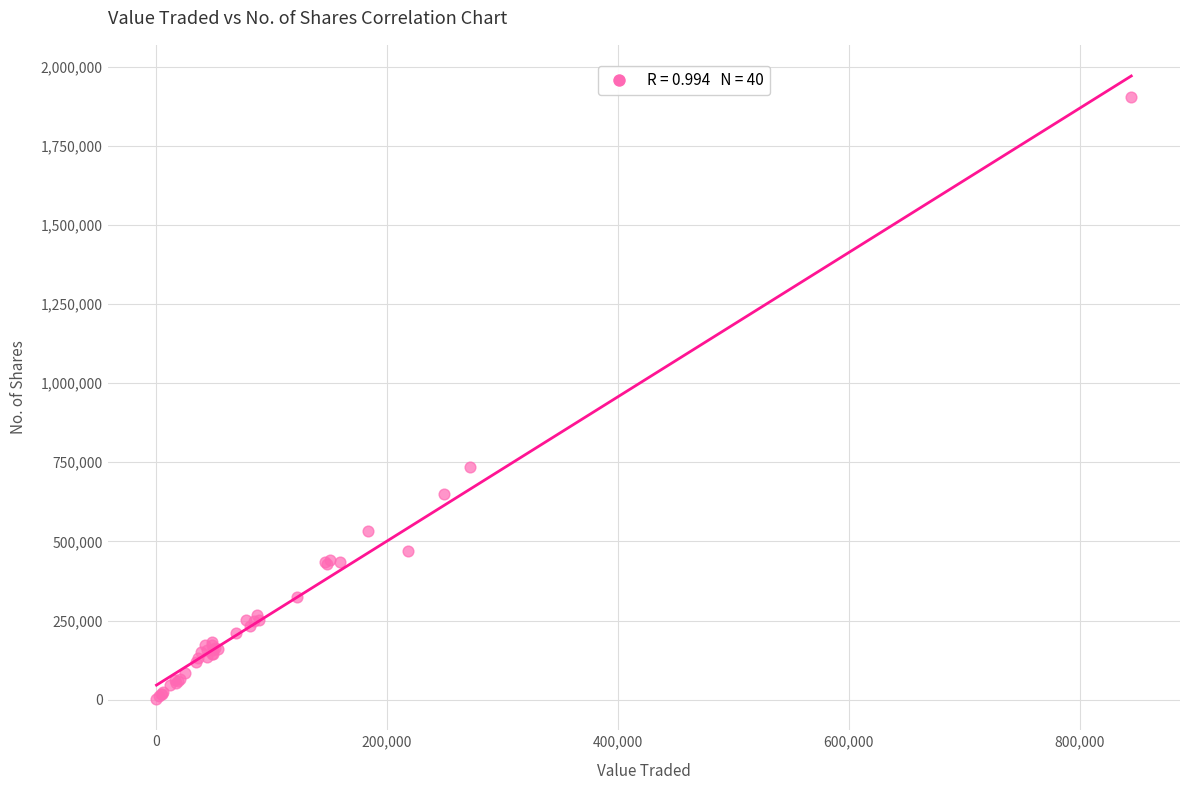

What Y value in the scatter plot is closest to 952581?

734104